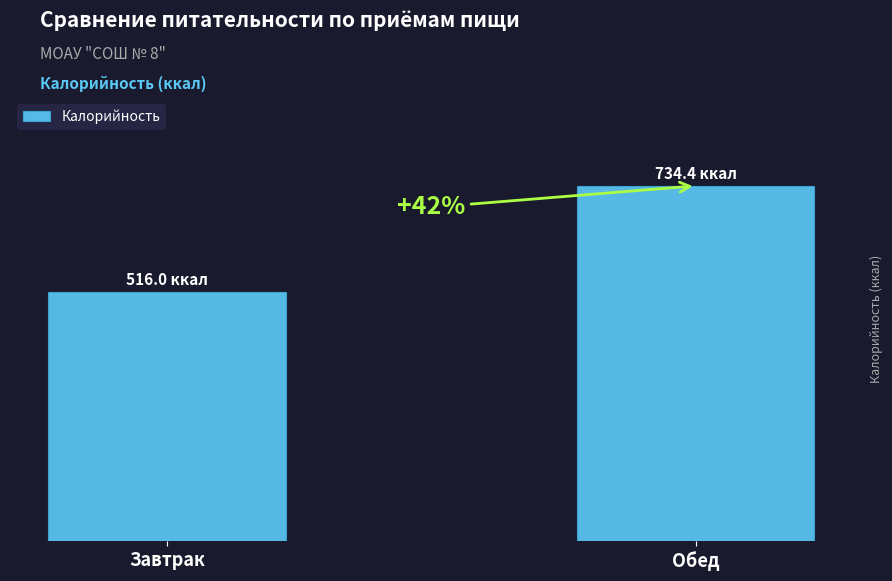

Does the chart contain any negative values?

No